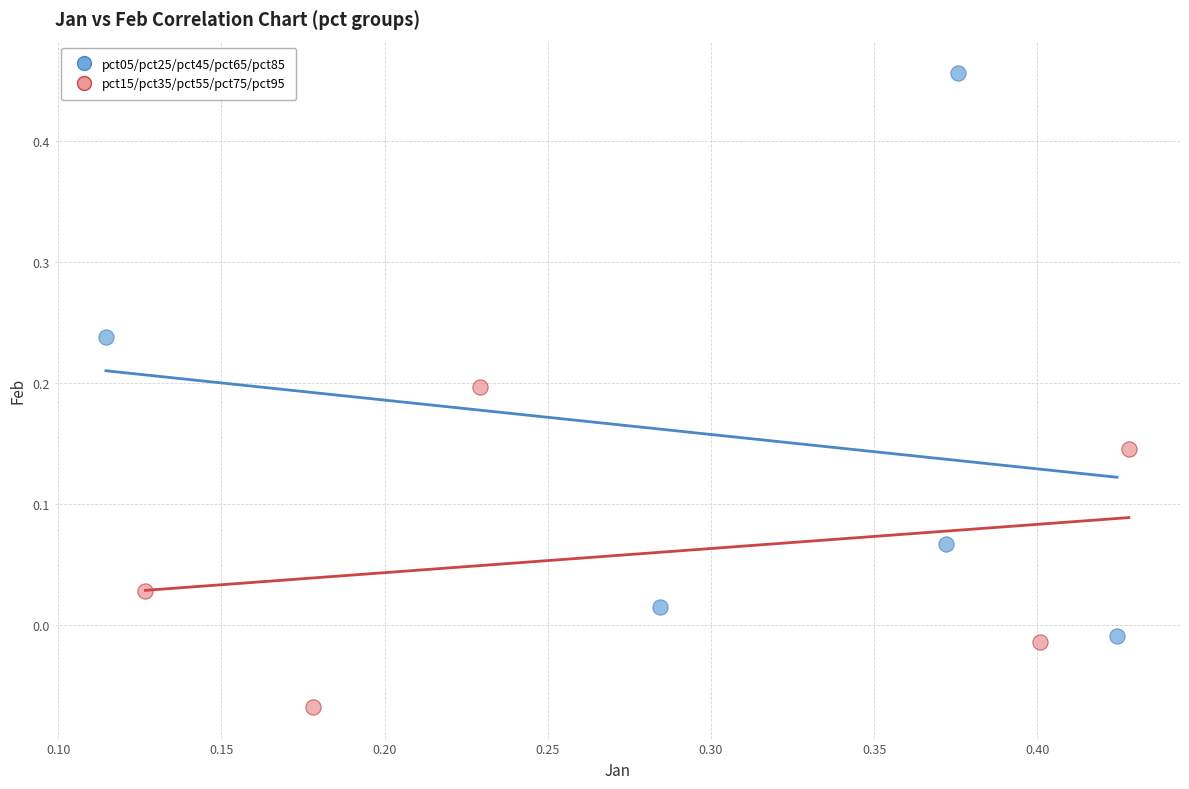

Which series has the largest Y range (max minus min)?

pct05/pct25/pct45/pct65/pct85